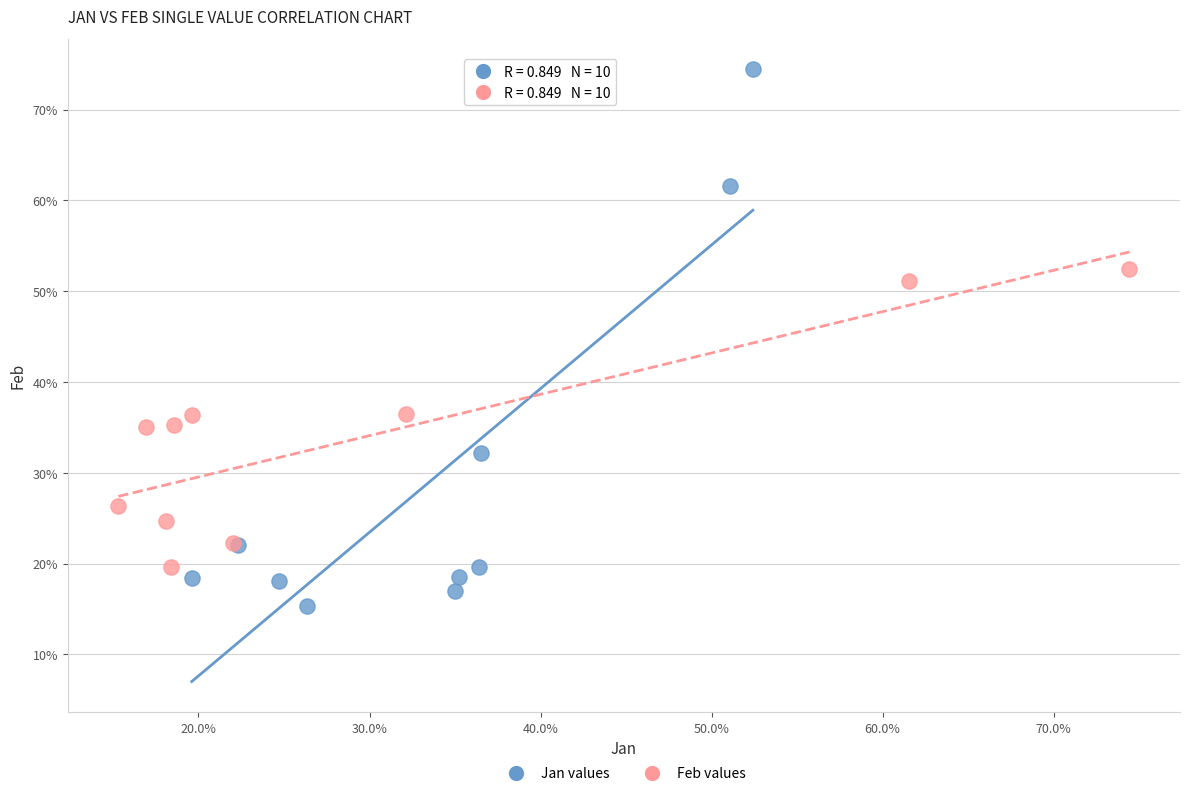

What are all the series names shown in the legend?

Jan values, Feb values